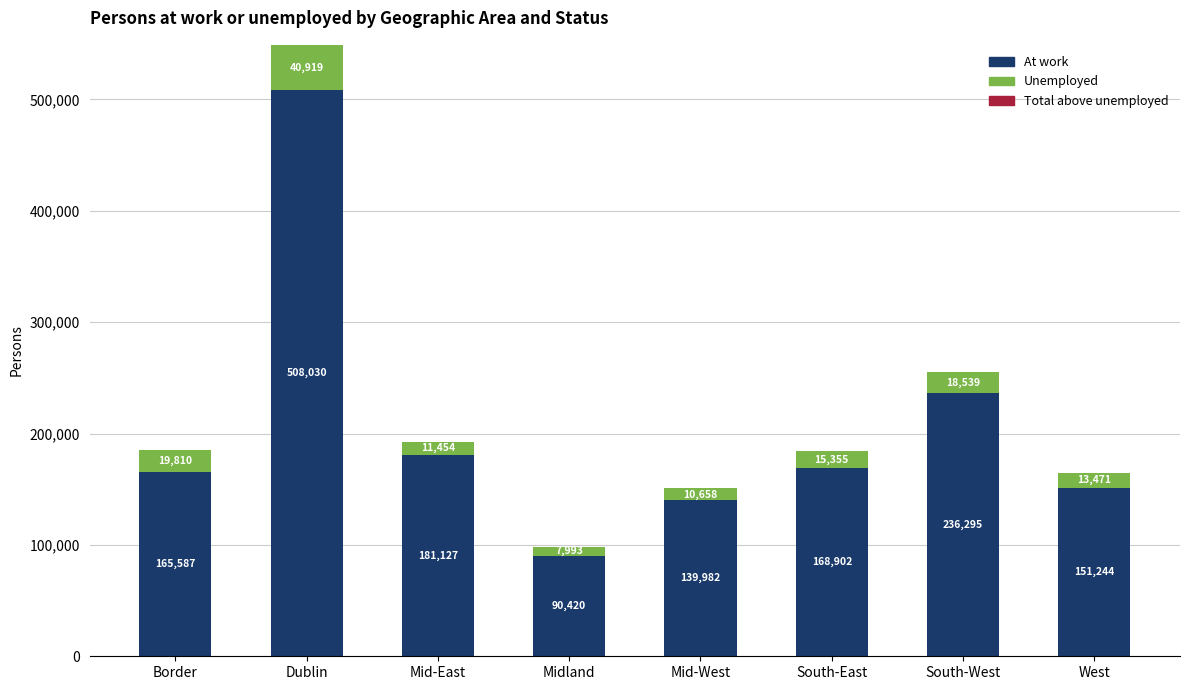

Which category has the lowest value in the At work series?

Midland